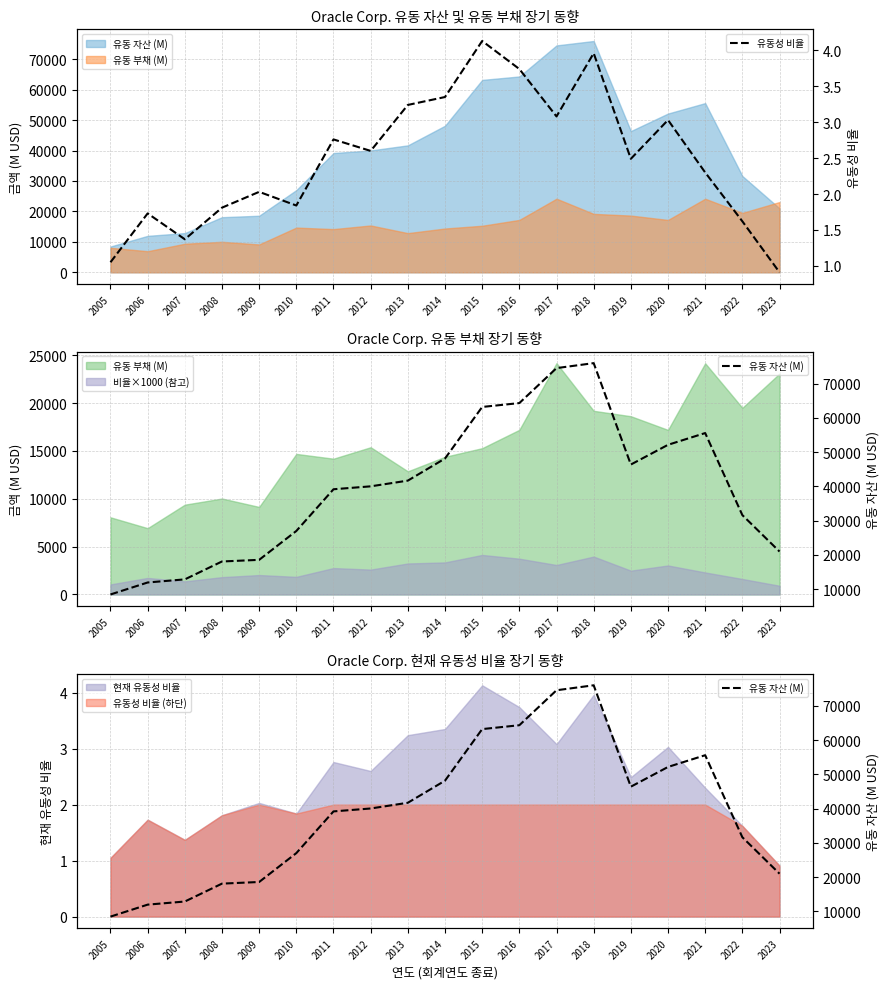

Does the chart have visible grid lines?

Yes